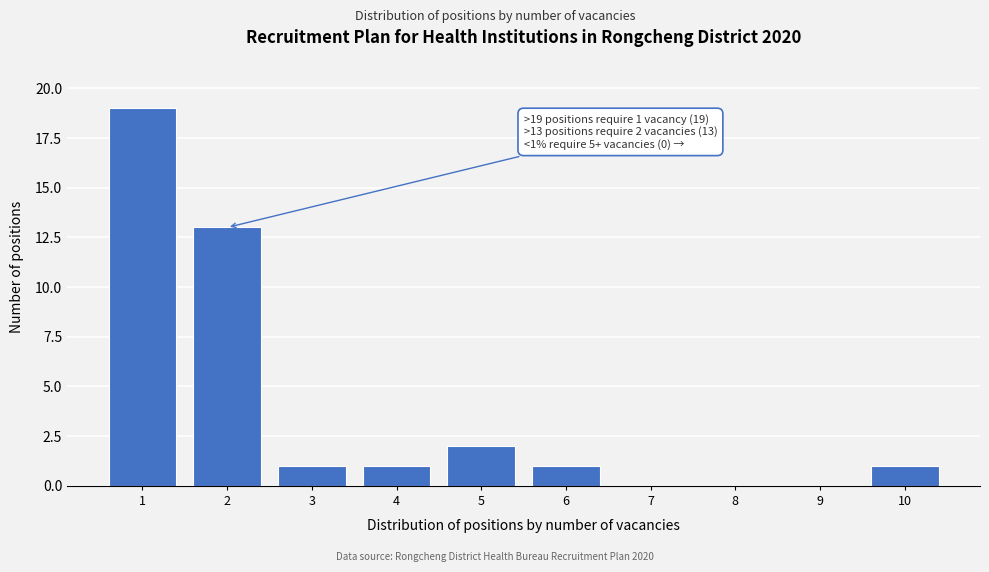

Reading left to right, list all the values displayed in this chart.

1=19	2=13	3=1	4=1	5=2	6=1	7=0	8=0	9=0	10=1